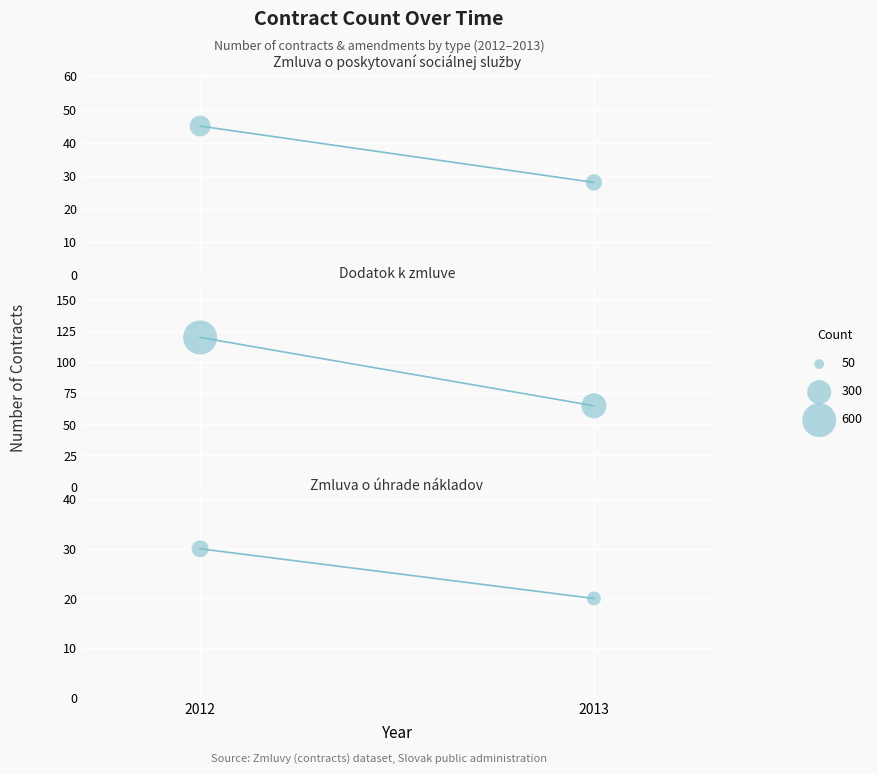

Which series has the largest total across all categories?

Dodatok k zmluve